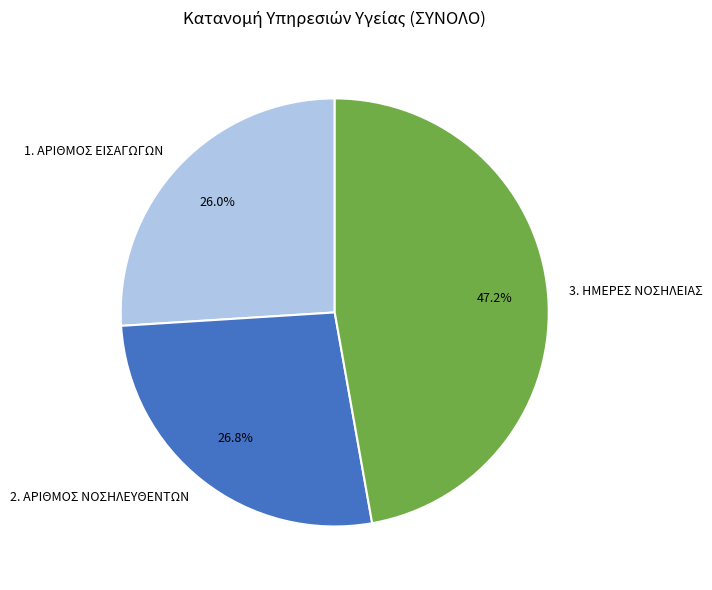

True or false: 2. ΑΡΙΘΜΟΣ ΝΟΣΗΛΕΥΘΕΝΤΩΝ accounts for 27% of the total.

True